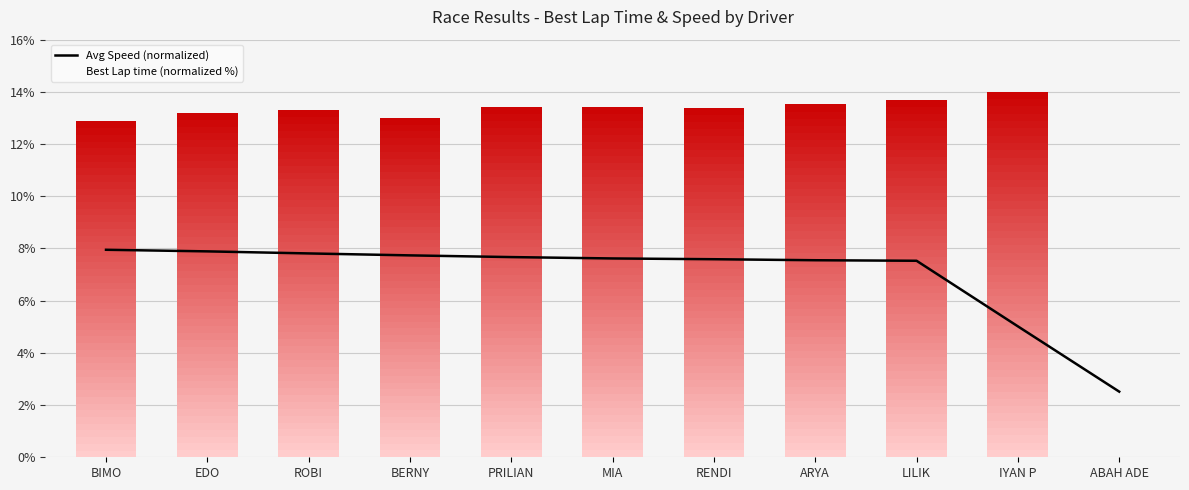

Reading left to right, transcribe all the data shown in this chart.

BIMO=8.0	EDO=7.9	ROBI=7.8	BERNY=7.7	PRILIAN=7.7	MIA=7.6	RENDI=7.6	ARYA=7.5	LILIK=7.5	IYAN P=5.0	ABAH ADE=2.5